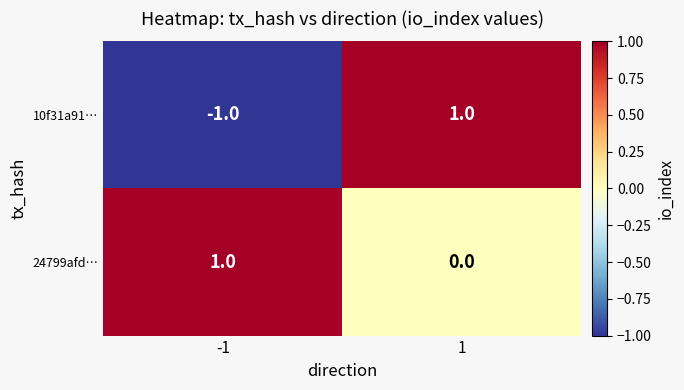

Between -1 and 1, which series saw the biggest shift?

10f31a91…